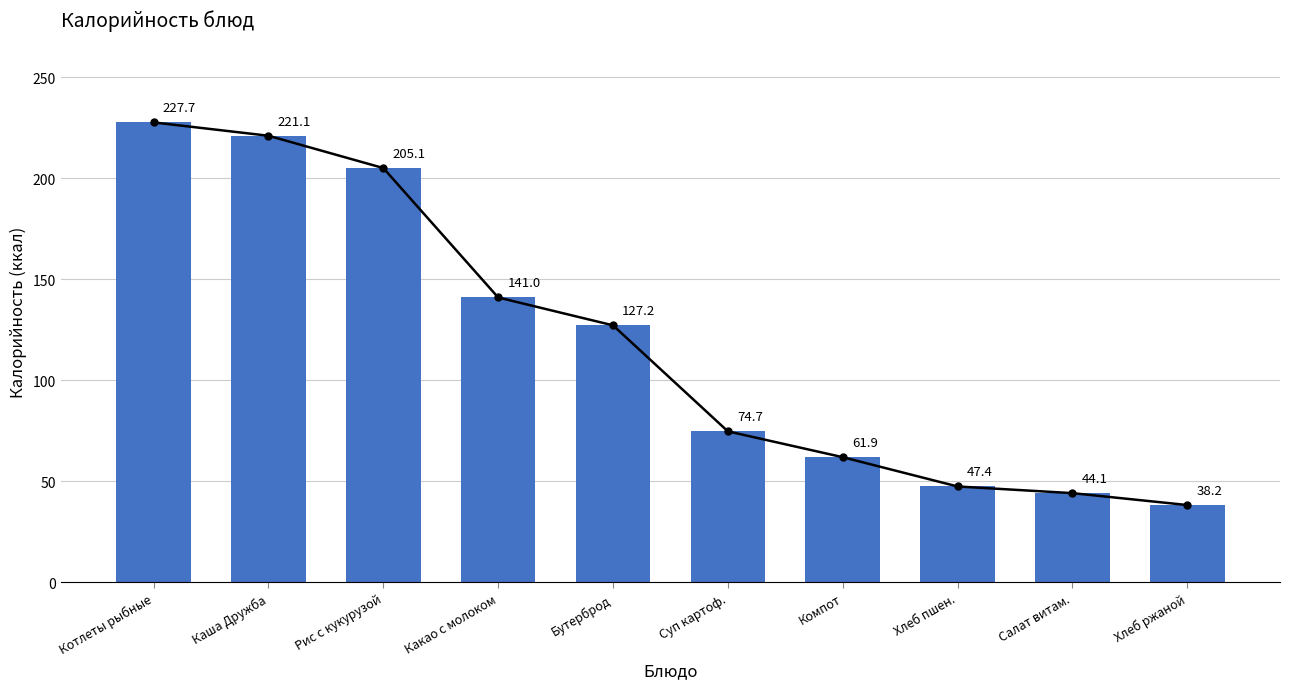

What is the sum of all values?

1188.4